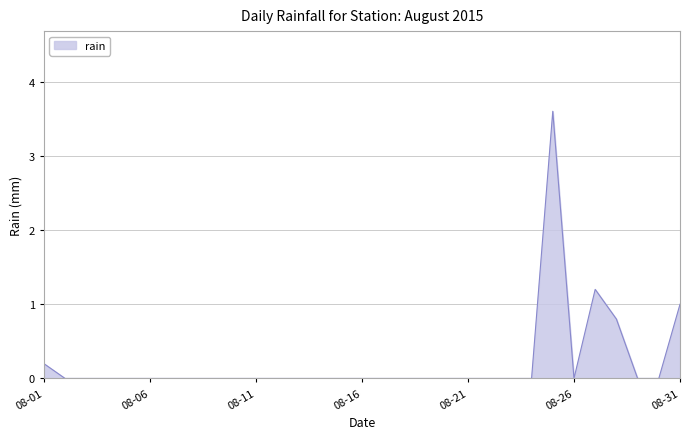

What is the maximum value shown in the chart?

3.6